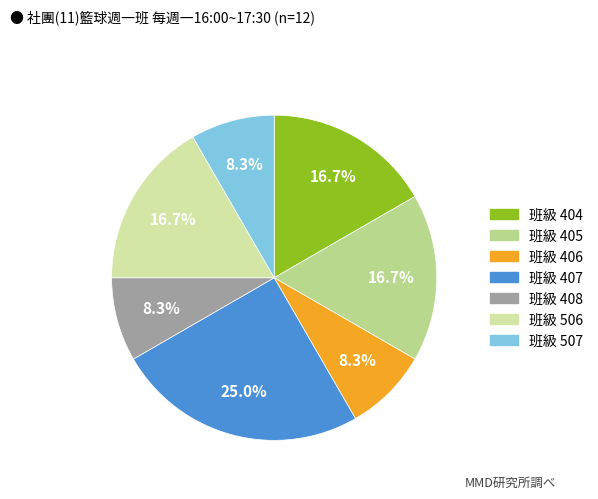

Is there a majority slice in this chart?

No